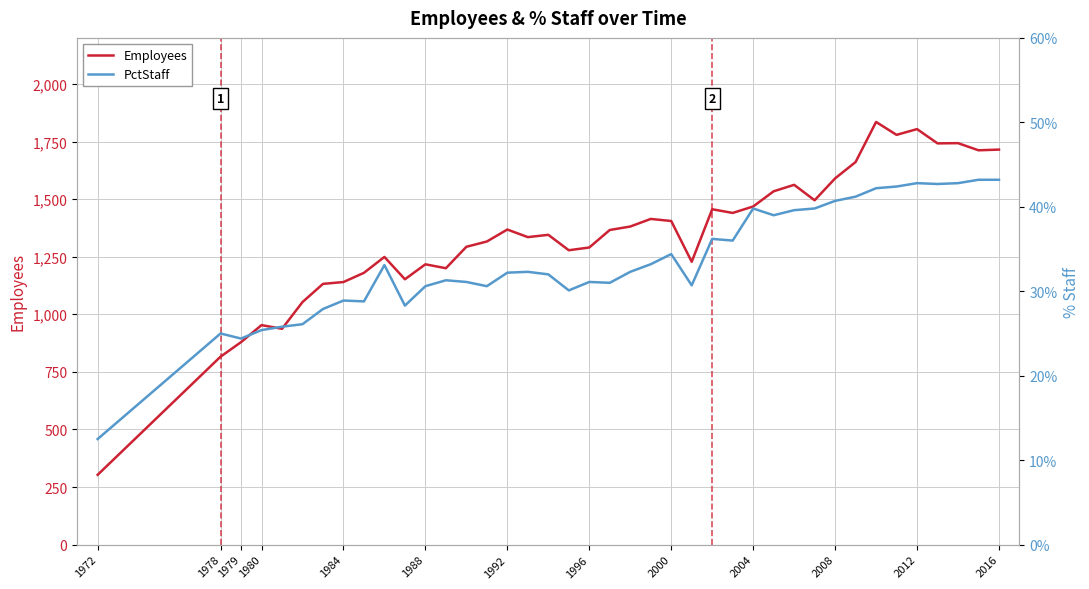

Rank the series by their maximum value, from highest to lowest.

Employees, PctStaff